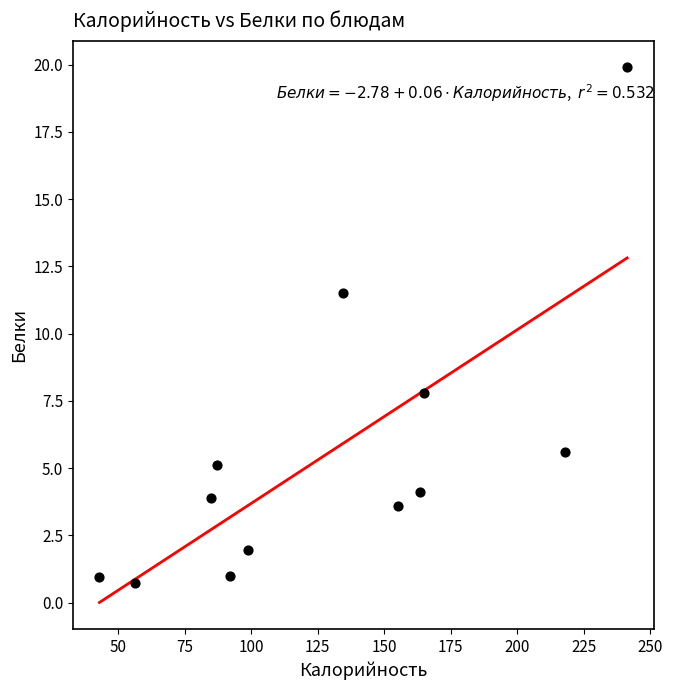

What is the range of Y values (max minus min)?

19.2